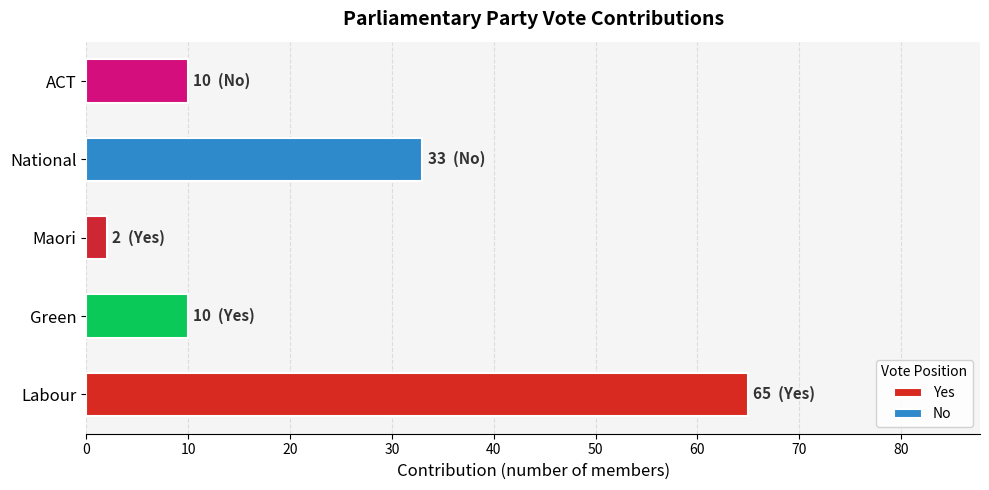

What is the value of the 2nd bar from the left?

10